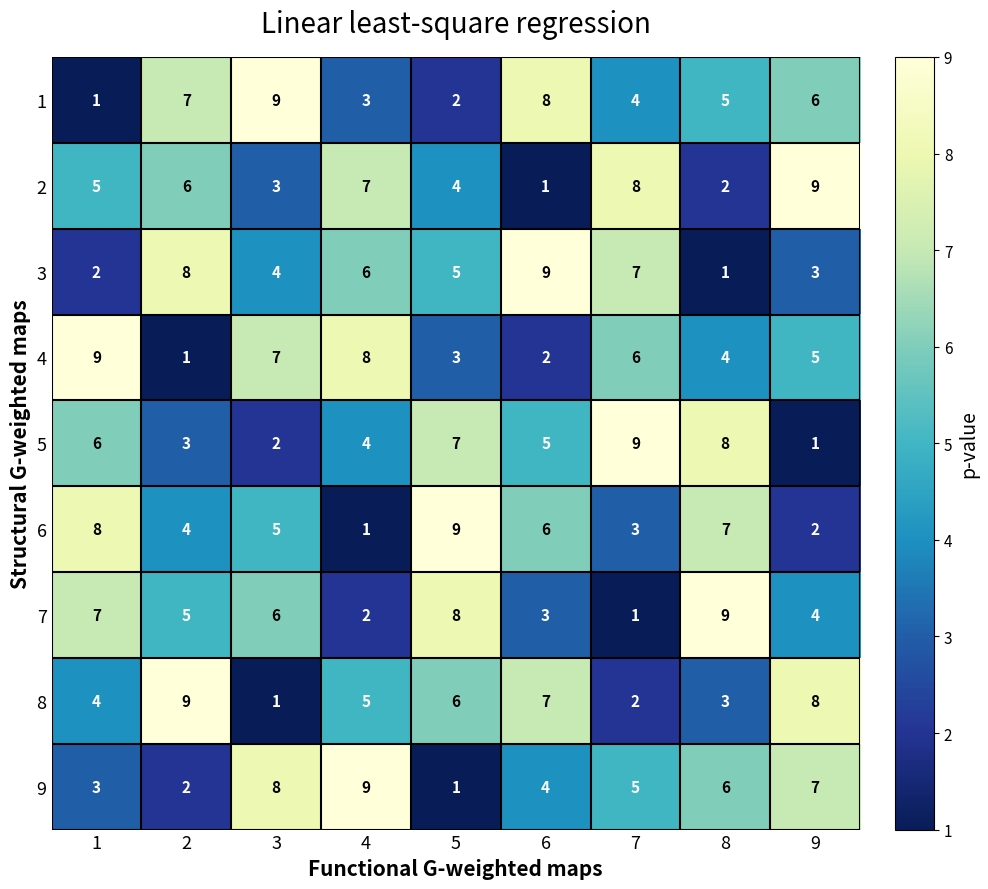

What is the total value across all series at 2?

45